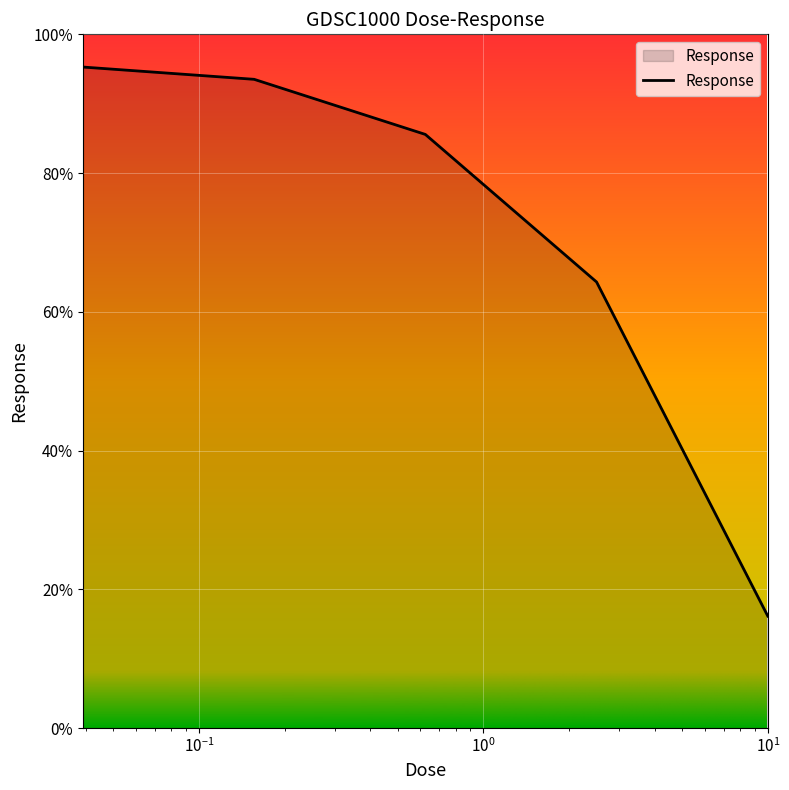

How many categories are shown in the chart?

5